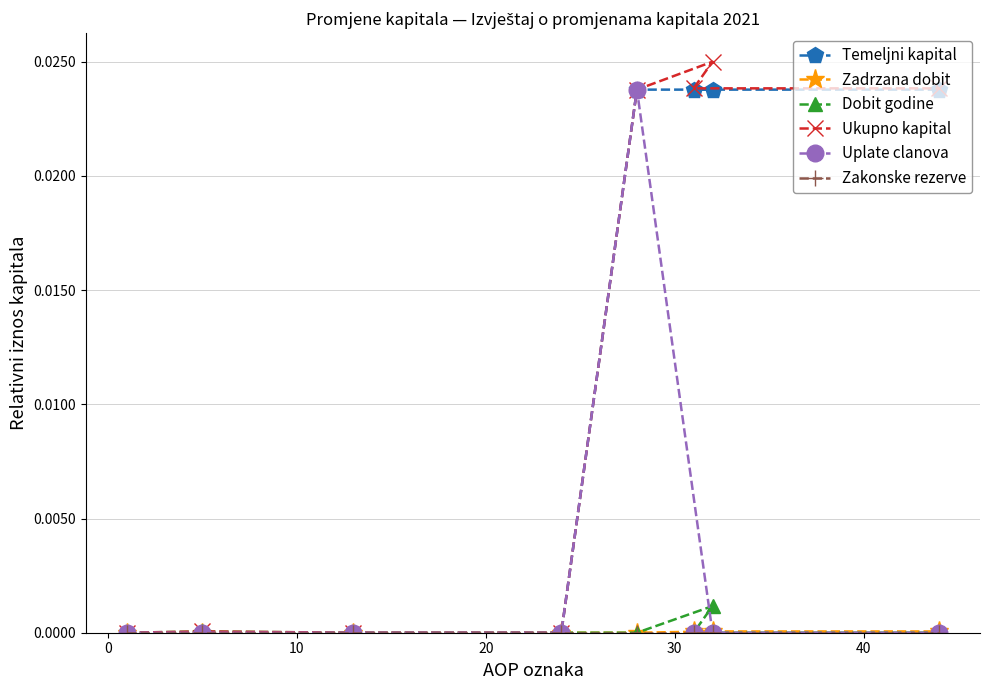

Which series has the widest spread of values?

Ukupno kapital